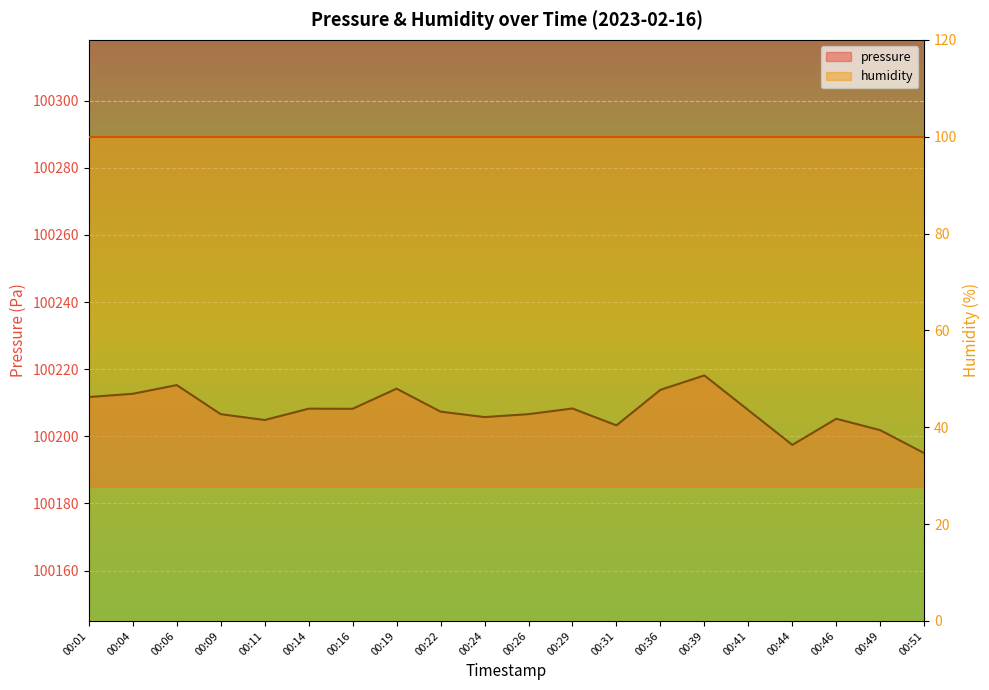

At which category does the data reach its first local peak?

00:06